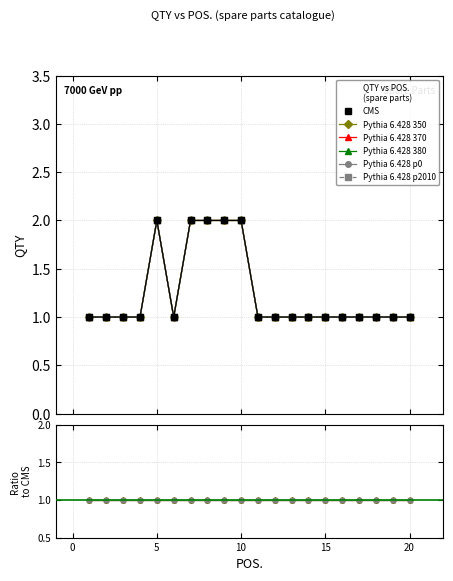

Is this an area chart (filled region under the line)?

No